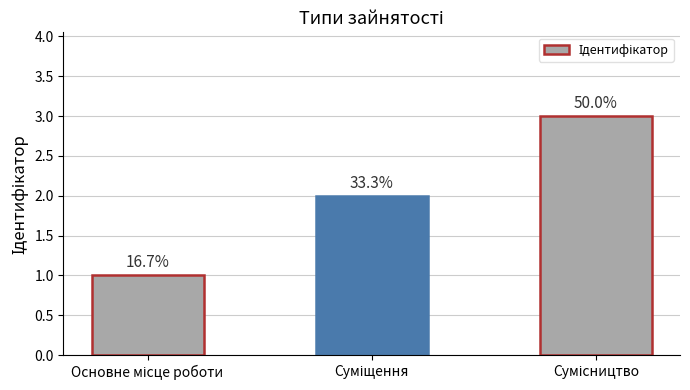

The value at Суміщення is 3. True or false?

False